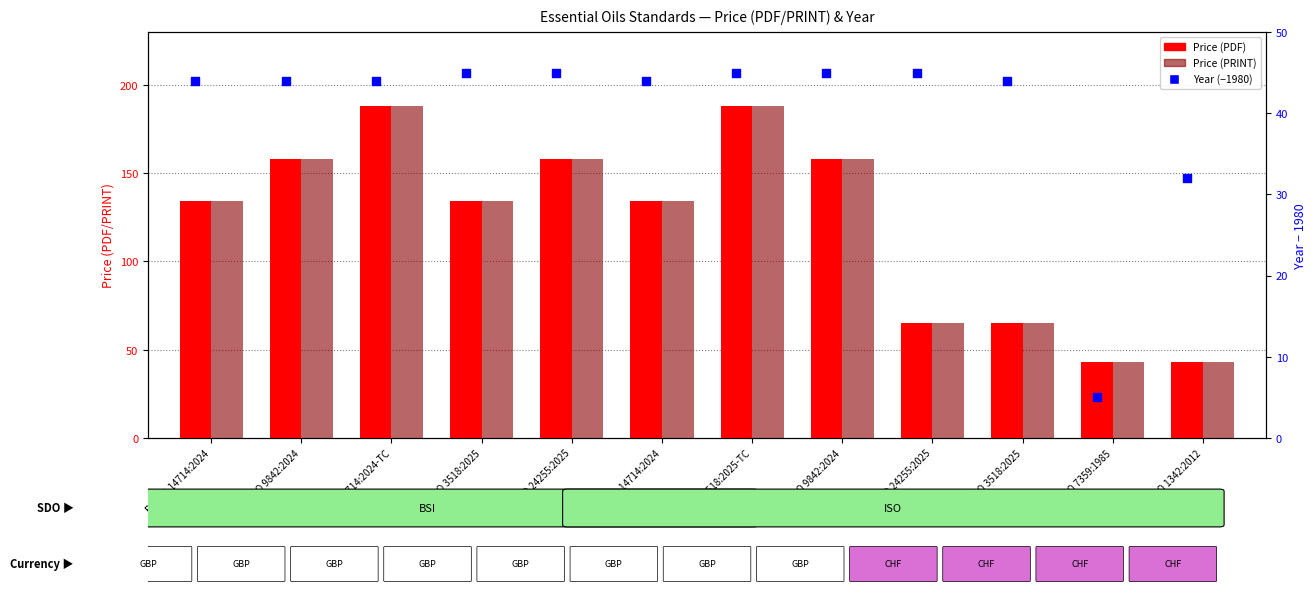

Is the value of Year (offset from 1980) at BS ISO 14714:2024-TC greater than the value of Price (PDF) at ISO 1342:2012?

Yes